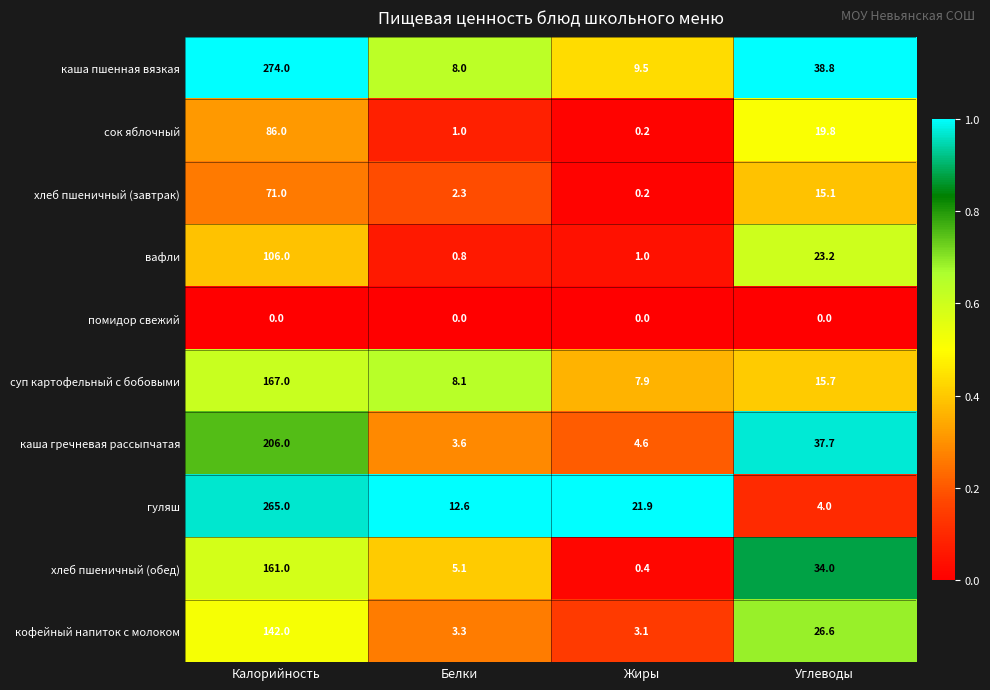

True or false: хлеб пшеничный (обед) has a value of 5.1 at Белки.

True